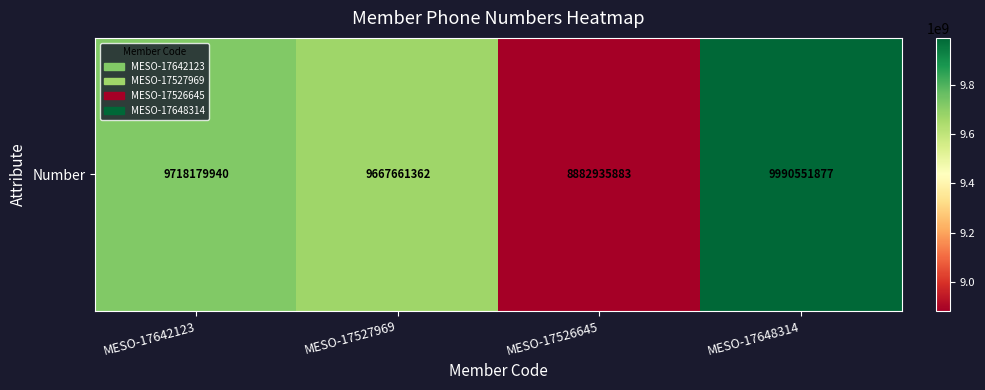

Where is the data nearest to the value 9436743880?

MESO-17527969